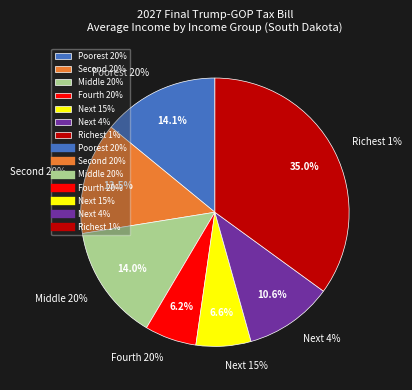

To the nearest percent, what is the difference between the largest and smallest slice percentages?

29%